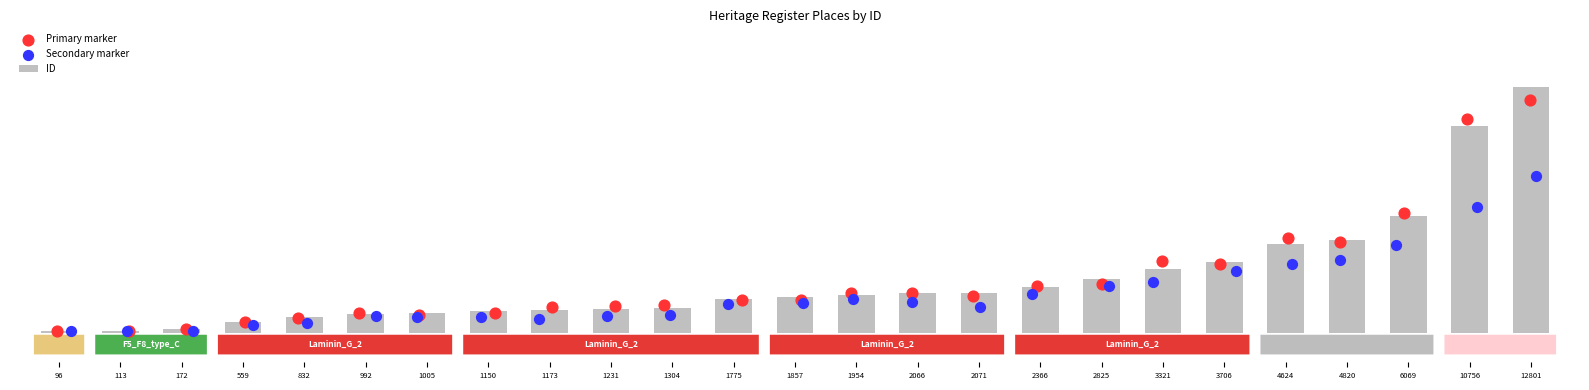

At which category is the sum across all series the highest?

12801